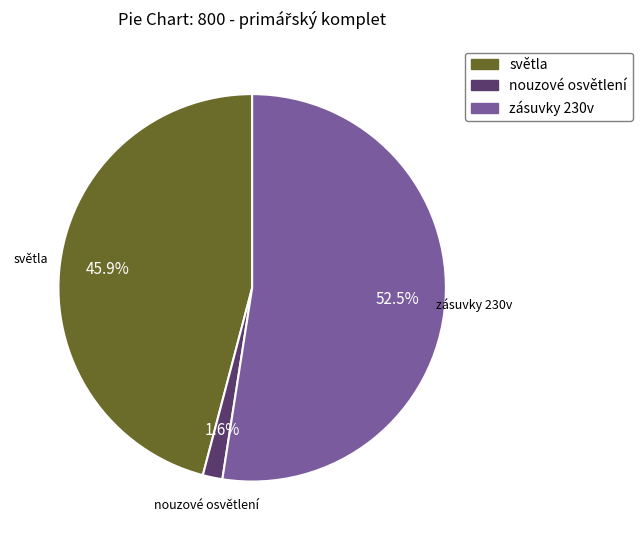

Rank the categories by value from highest to lowest.

zásuvky 230v, světla, nouzové osvětlení